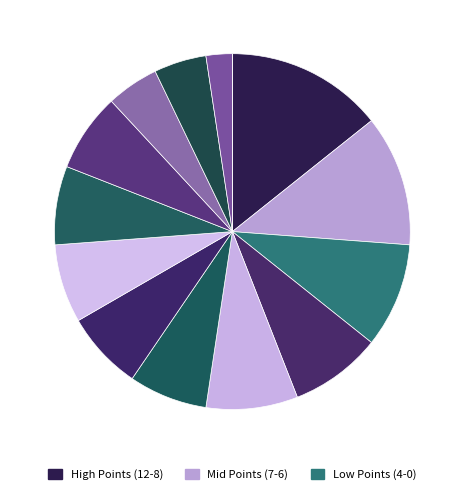

Count the number of slices in the pie.

14